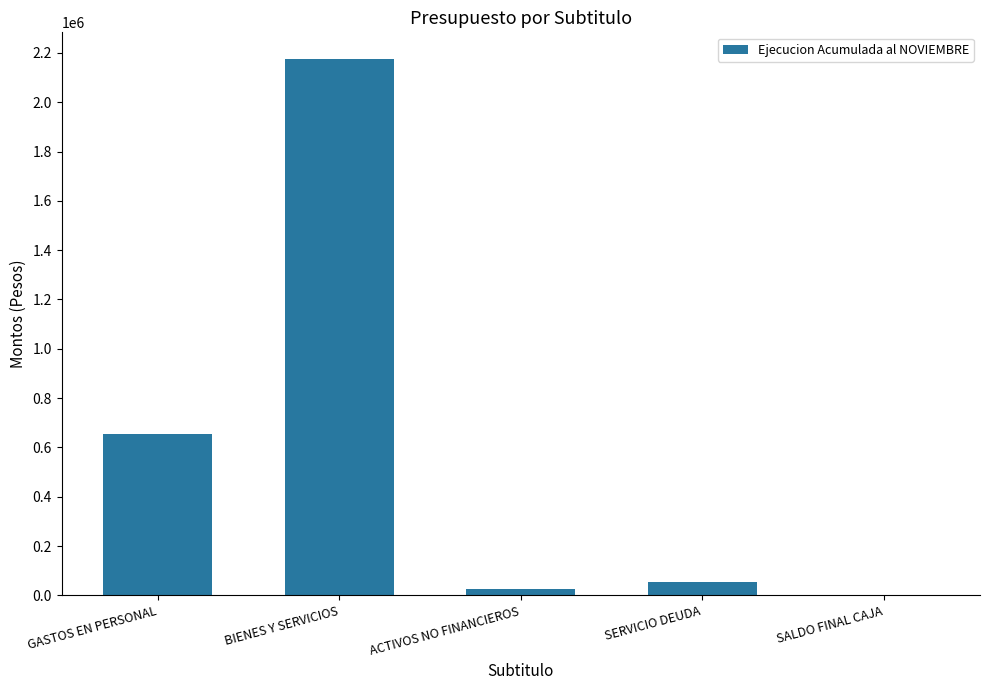

Is it true that the value at SALDO FINAL CAJA is -1248013?

False